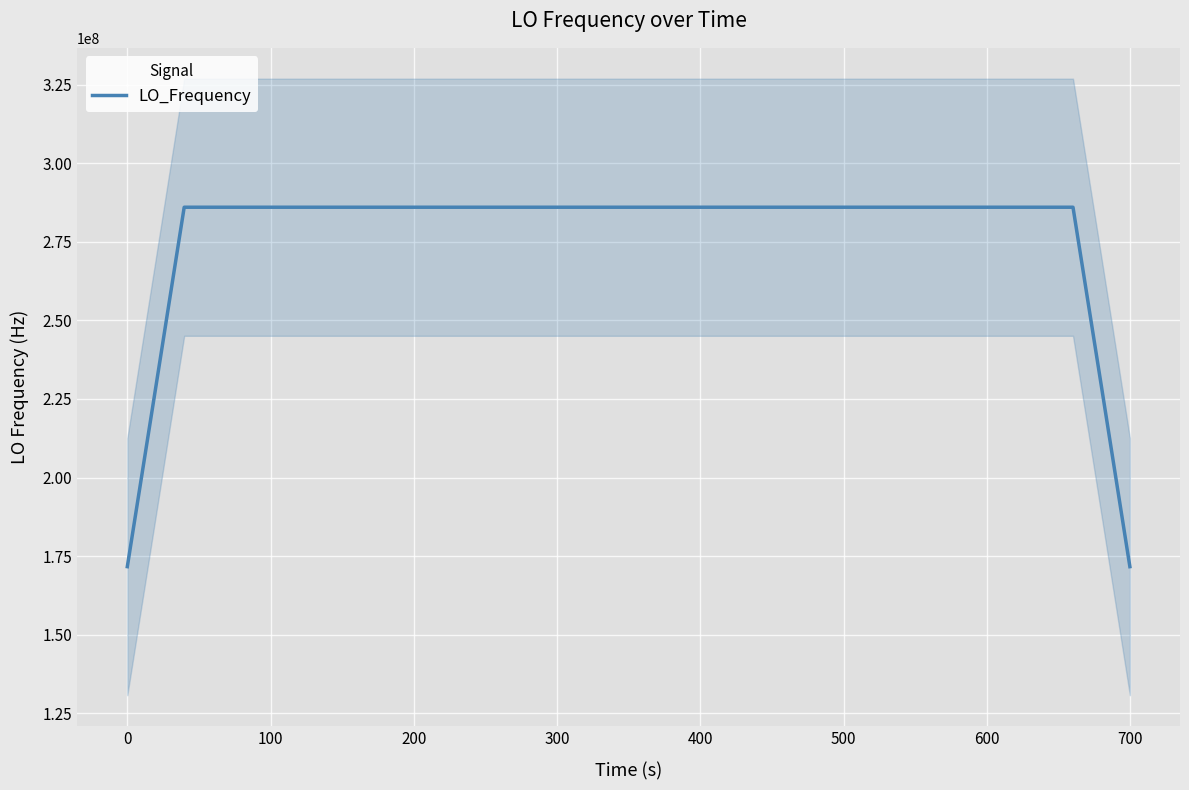

What is the difference between the maximum and second lowest values?

114418802.1